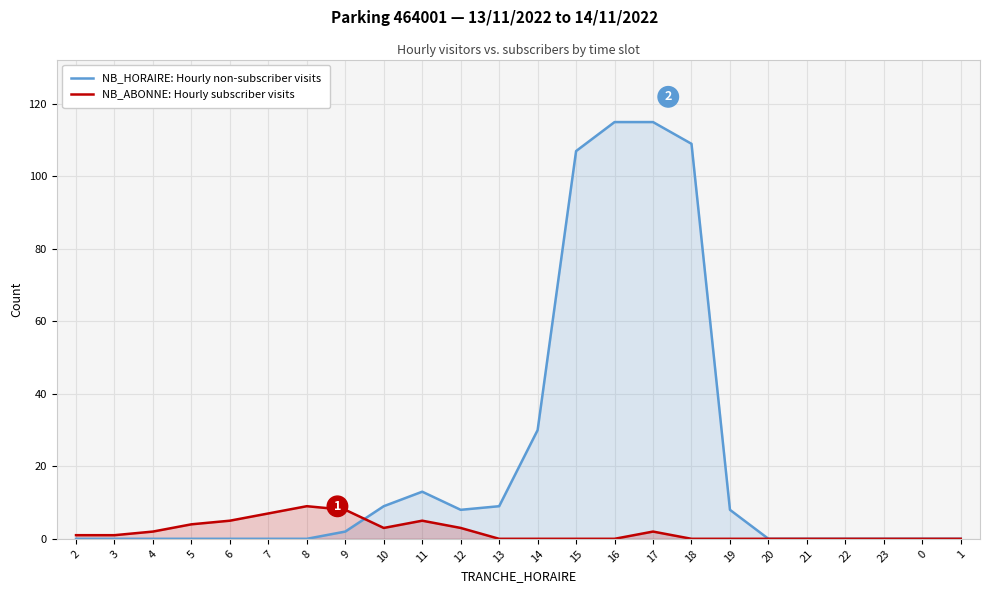

Reading right to left, what are all the values shown in this chart?

NB_HORAIRE: Hourly non-subscriber visits: 0	0	0	0	0	0	8	109	115	115	107	30	9	8	13	9	2	0	0	0	0	0	0	0
NB_ABONNE: Hourly subscriber visits: 0	0	0	0	0	0	0	0	2	0	0	0	0	3	5	3	8	9	7	5	4	2	1	1